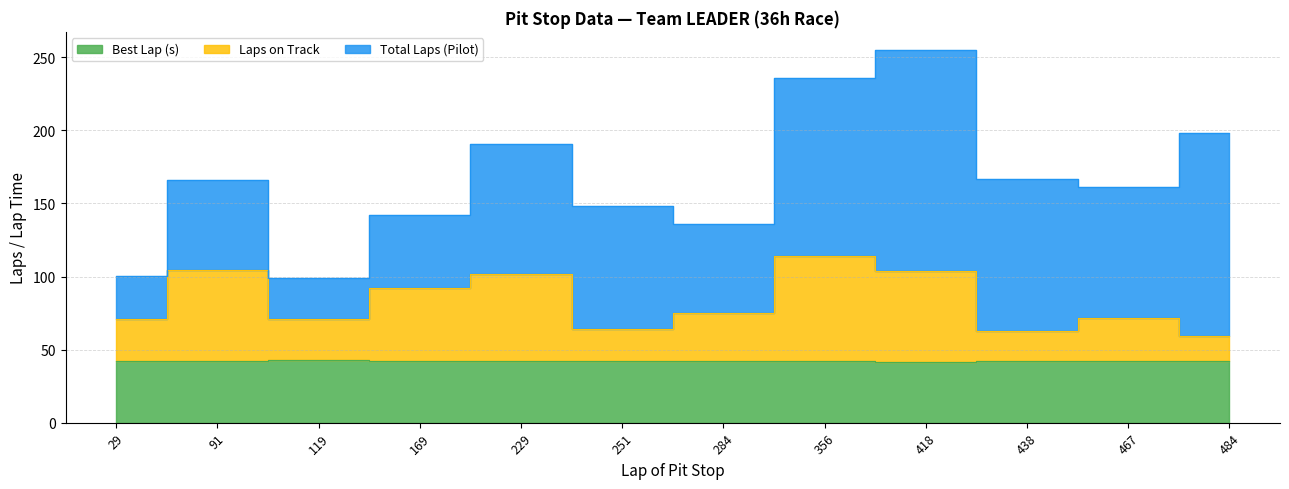

How many values in the Best Lap (s) series exceed 42?

10